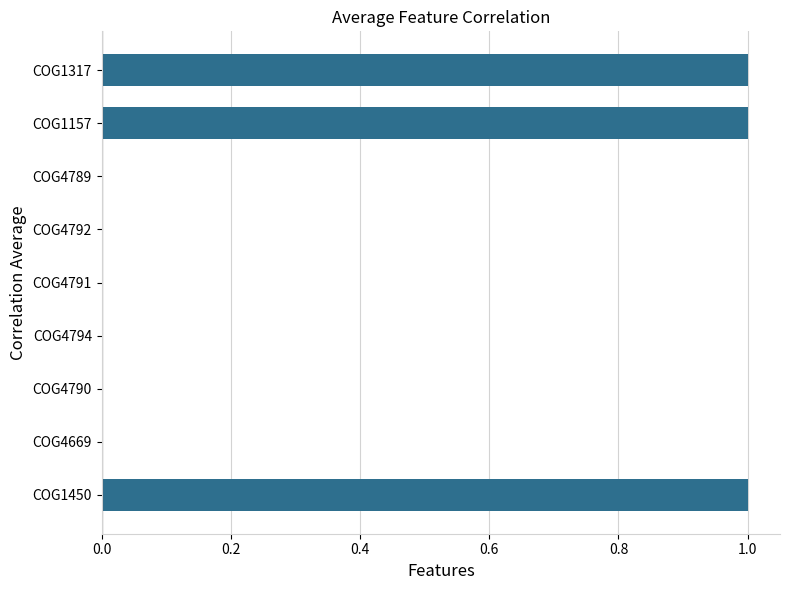

Is it true that the value at COG4791 is 1?

False